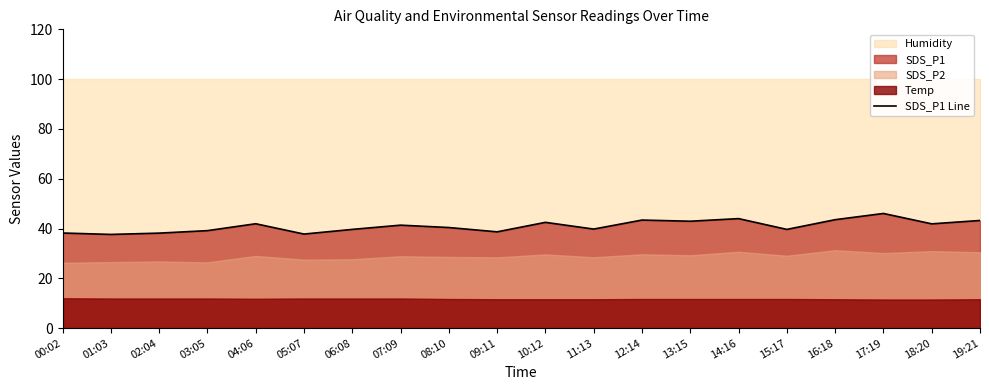

Reading left to right, extract all data points from this chart.

38.2	37.6	38.1	39.1	41.9	37.8	39.6	41.4	40.4	38.7	42.5	39.8	43.4	42.9	44.0	39.6	43.5	46.0	41.9	43.2